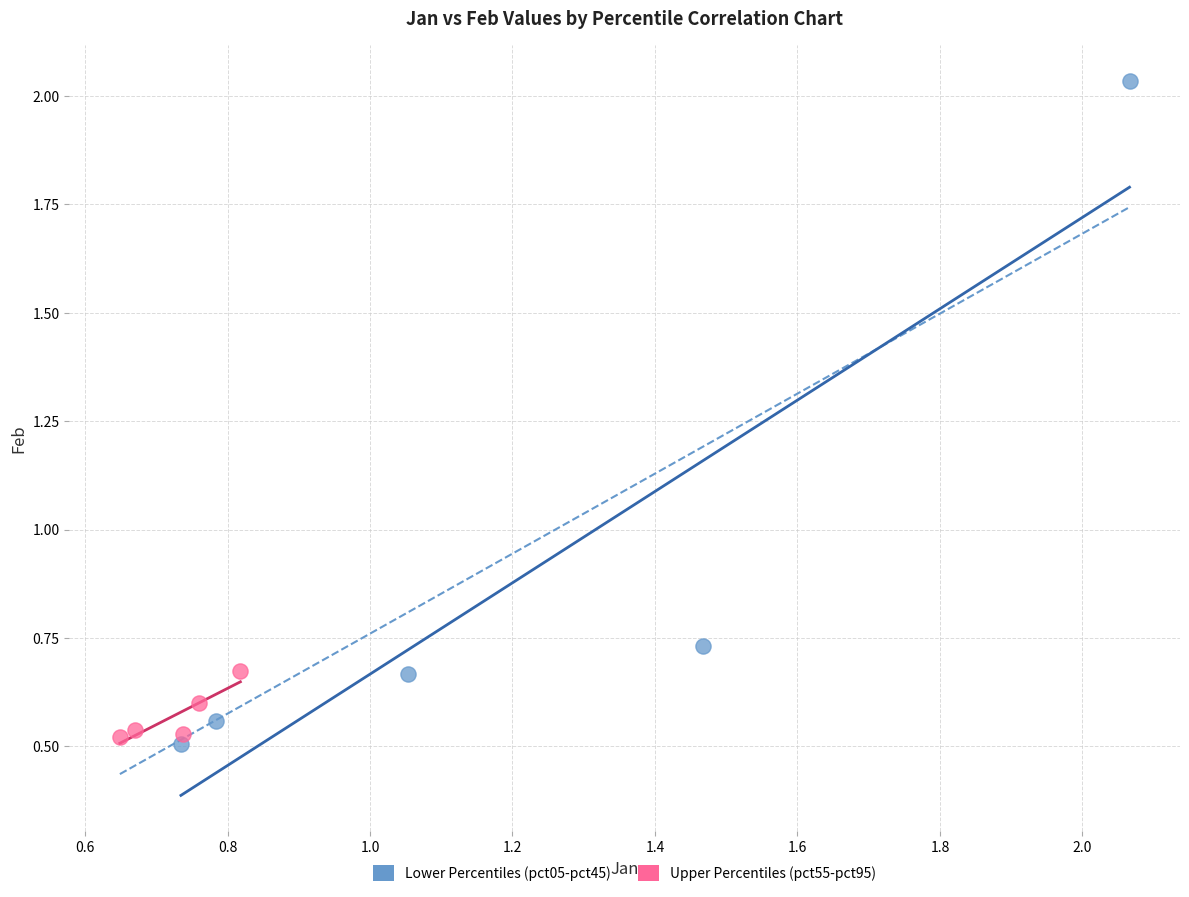

Which series has the widest spread of Y values?

Lower Percentiles (pct05-pct45)